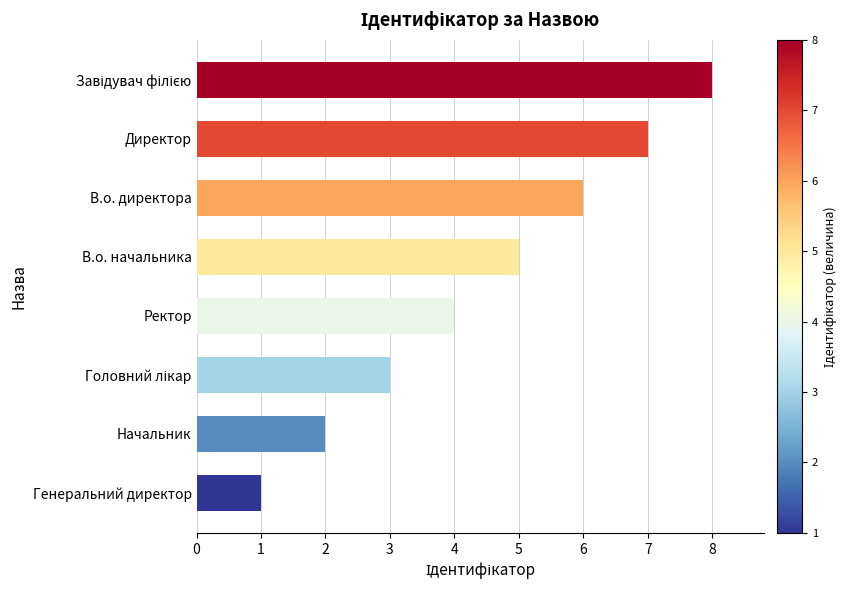

What is the smallest value displayed?

1